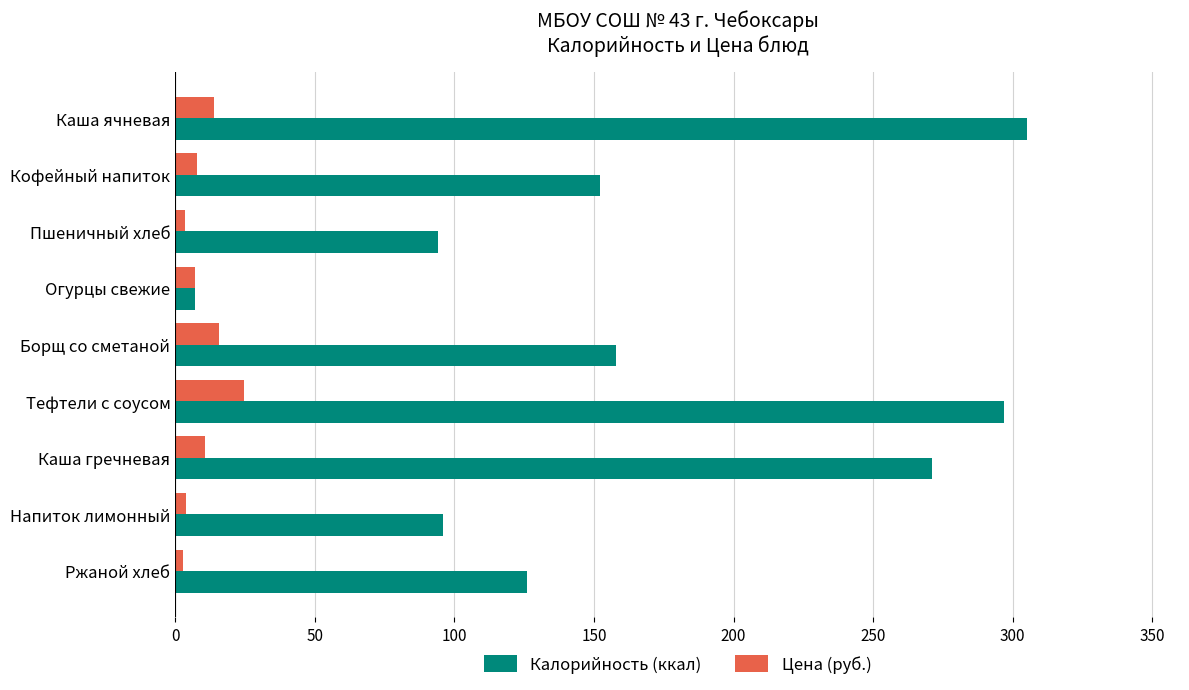

What is the sum of the Калорийность (ккал) values at Каша гречневая and Каша ячневая?

576.0